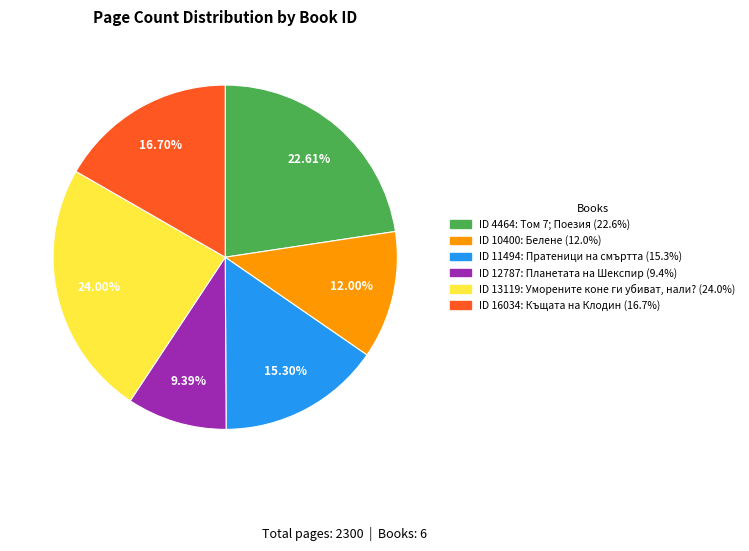

To the nearest percent, what is the difference between the largest and smallest slice percentages?

15%